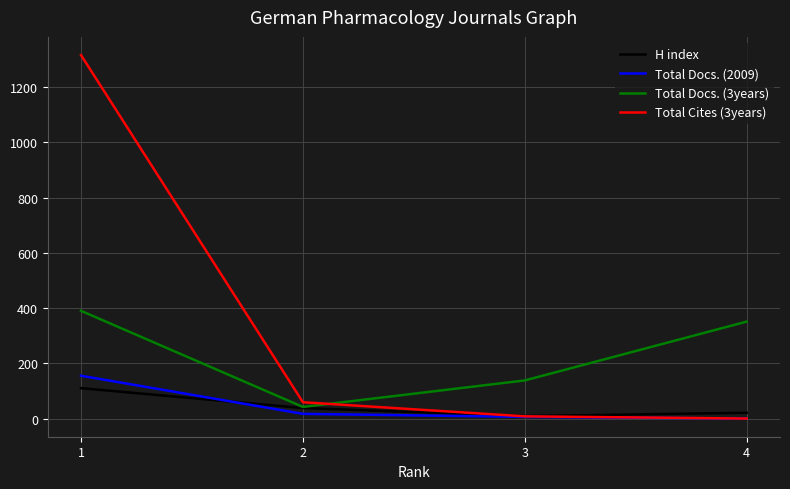

What value does the H index series have at 4, to the nearest 10?

20